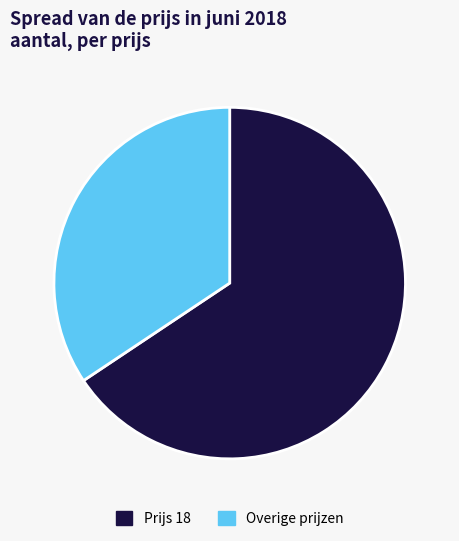

What is the smallest slice in the pie chart?

Overige prijzen